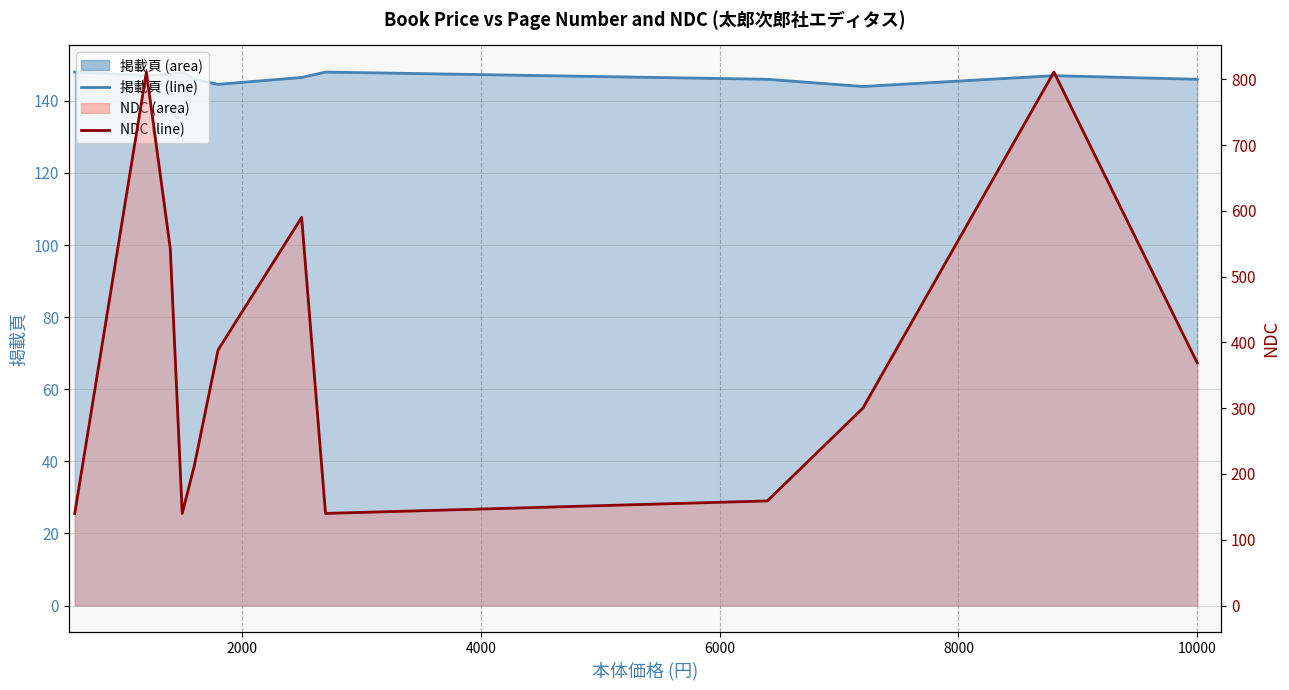

At how many categories does at least one series exceed 235?

7